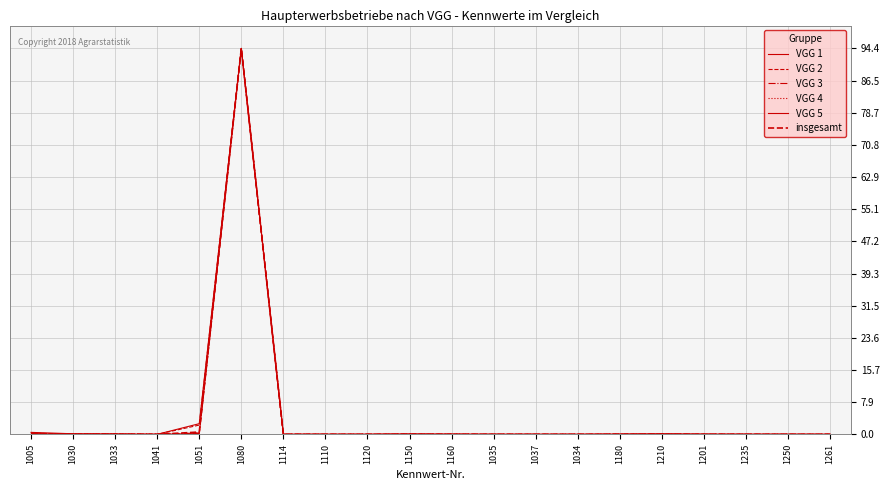

What is the sum of all VGG 1 values?

98.1